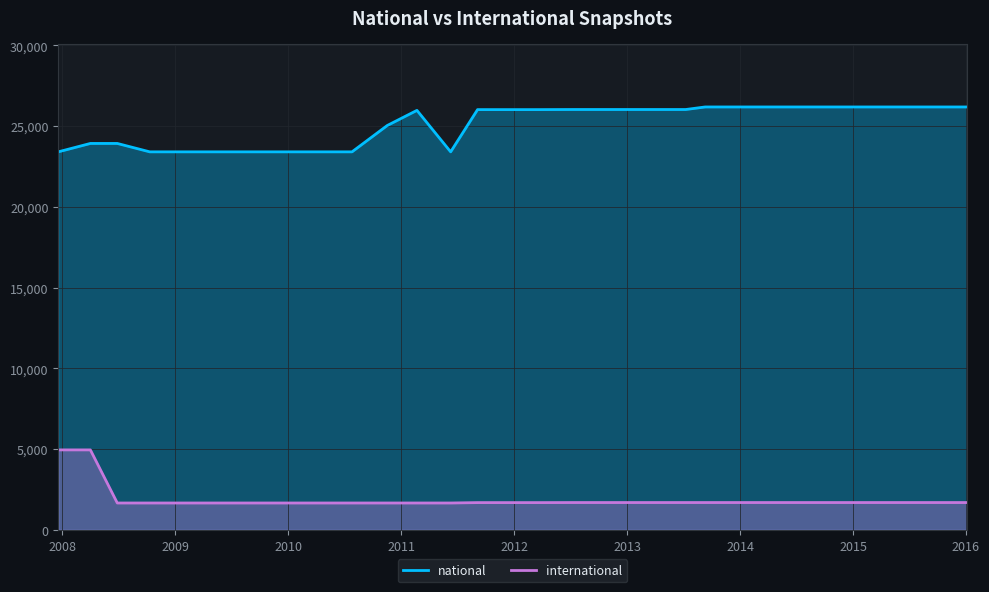

How many interior local valleys does the national series have?

2